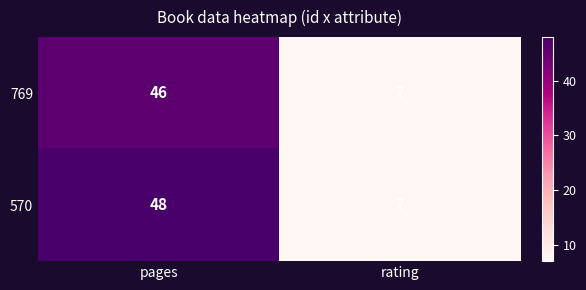

The 769 series shows 9 at rating. True or false?

False